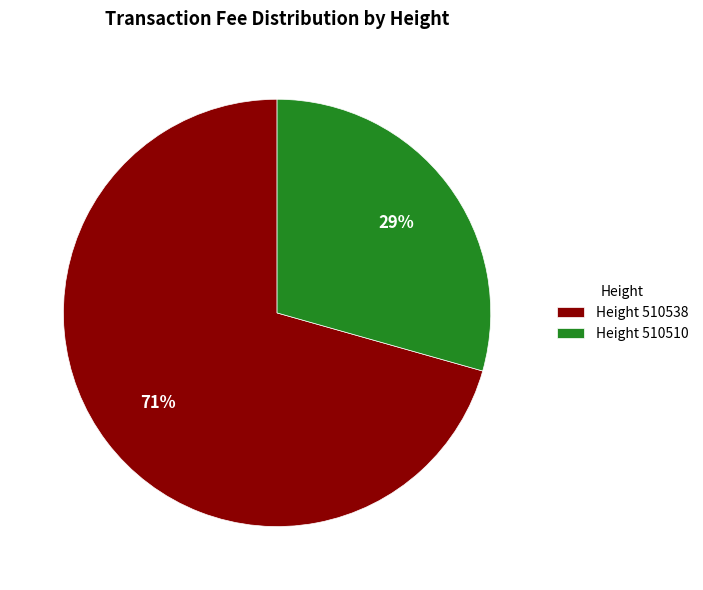

How many slices are in this pie chart?

2